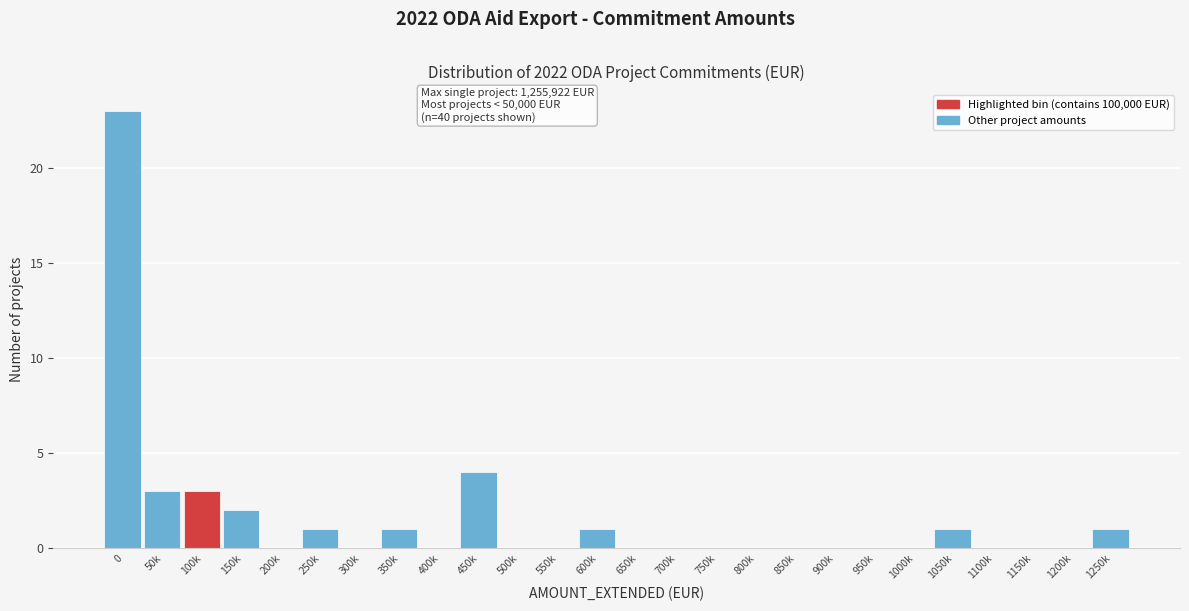

Reading left to right, list all the values displayed in this chart.

0=23	50k=3	100k=3	150k=2	200k=0	250k=1	300k=0	350k=1	400k=0	450k=4	500k=0	550k=0	600k=1	650k=0	700k=0	750k=0	800k=0	850k=0	900k=0	950k=0	1000k=0	1050k=1	1100k=0	1150k=0	1200k=0	1250k=1